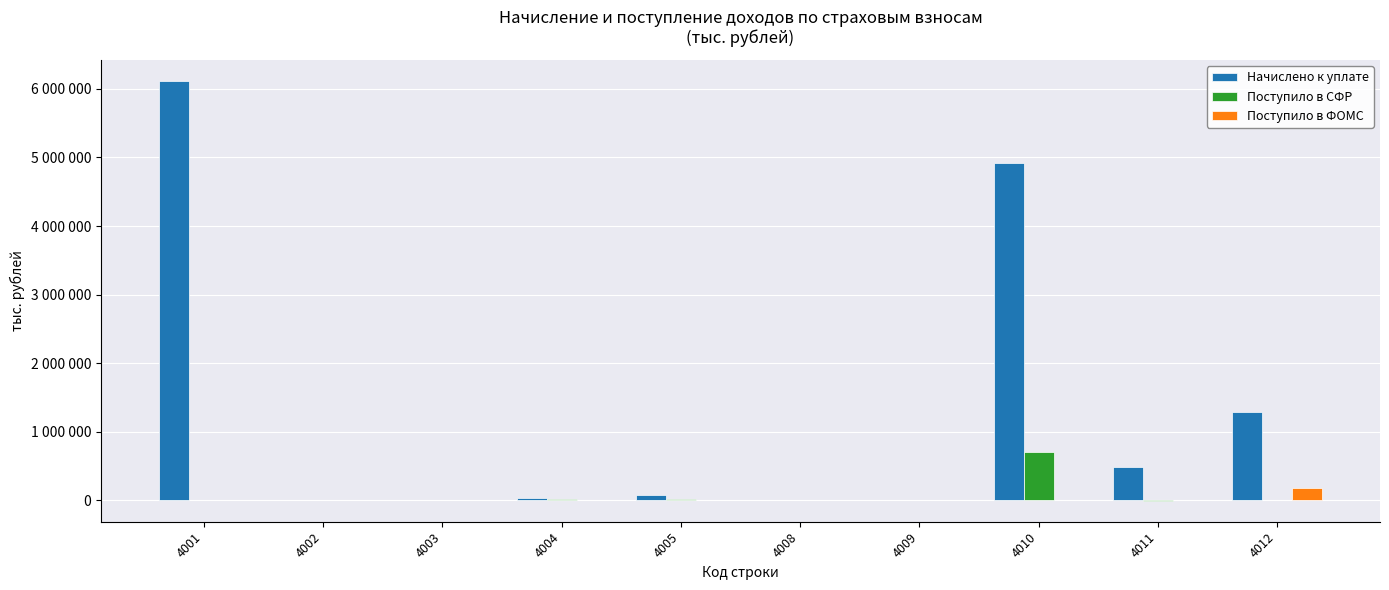

Which has a higher value, 4001 or 4011?

4001